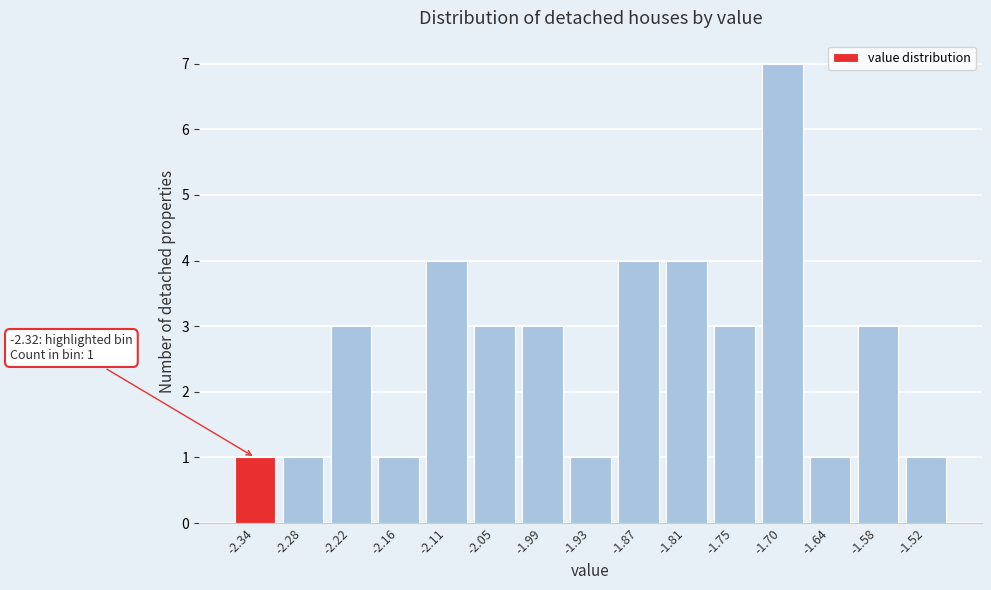

Which range on the x-axis has the tallest bar?

-1.72 to -1.67